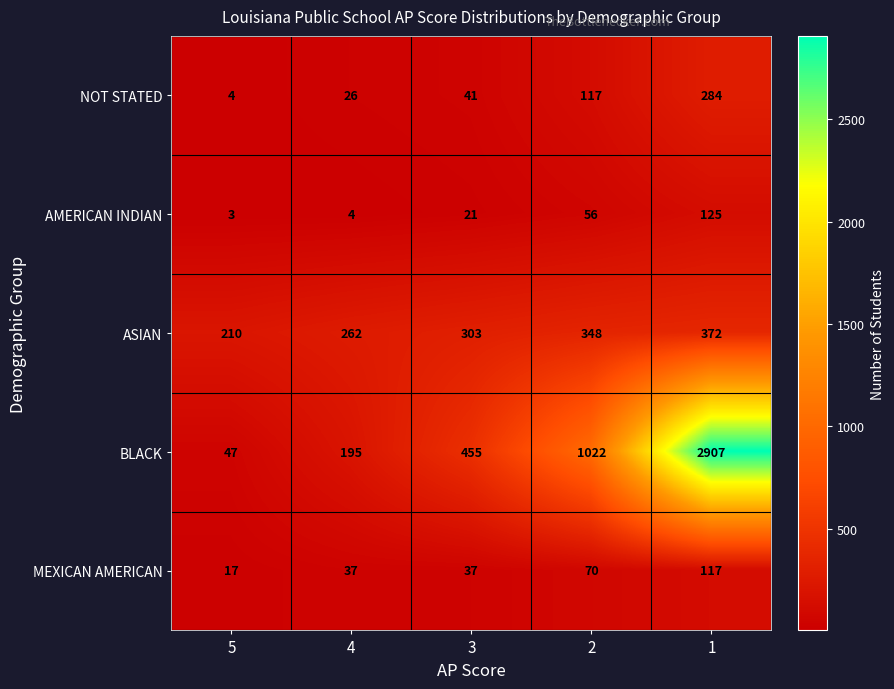

What is the average value of the AMERICAN INDIAN series?

42